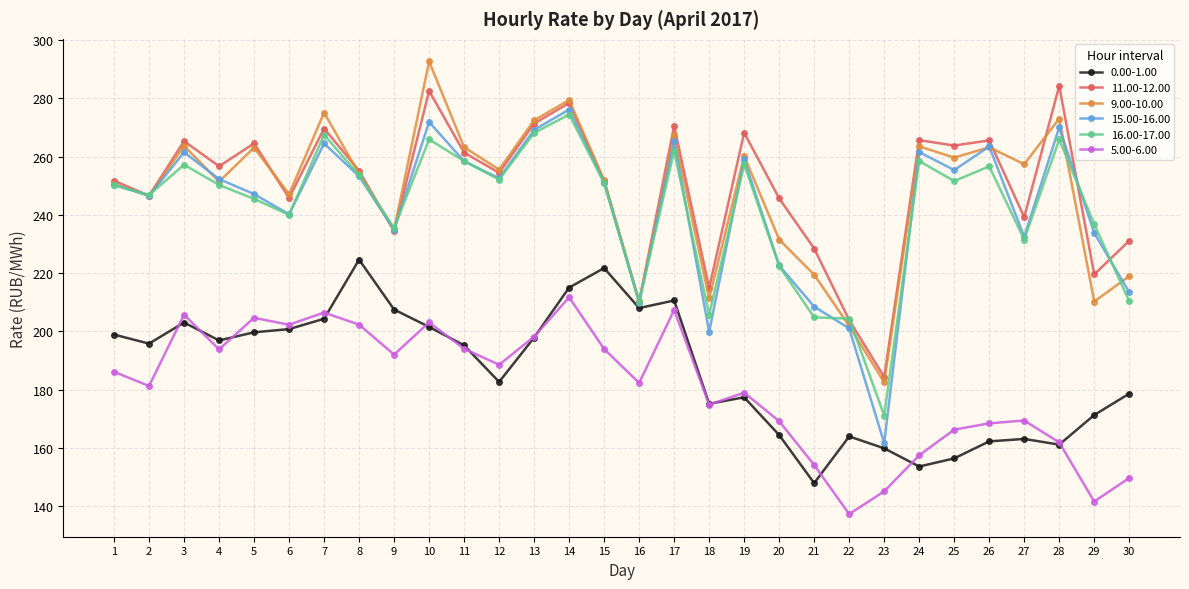

True or false: 15.00-16.00 has a value of 222.6 at 20.

True